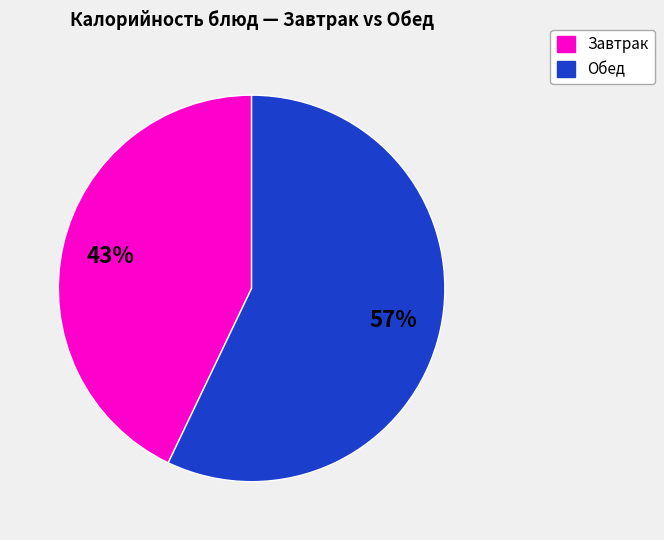

How many segments does this pie chart have?

2